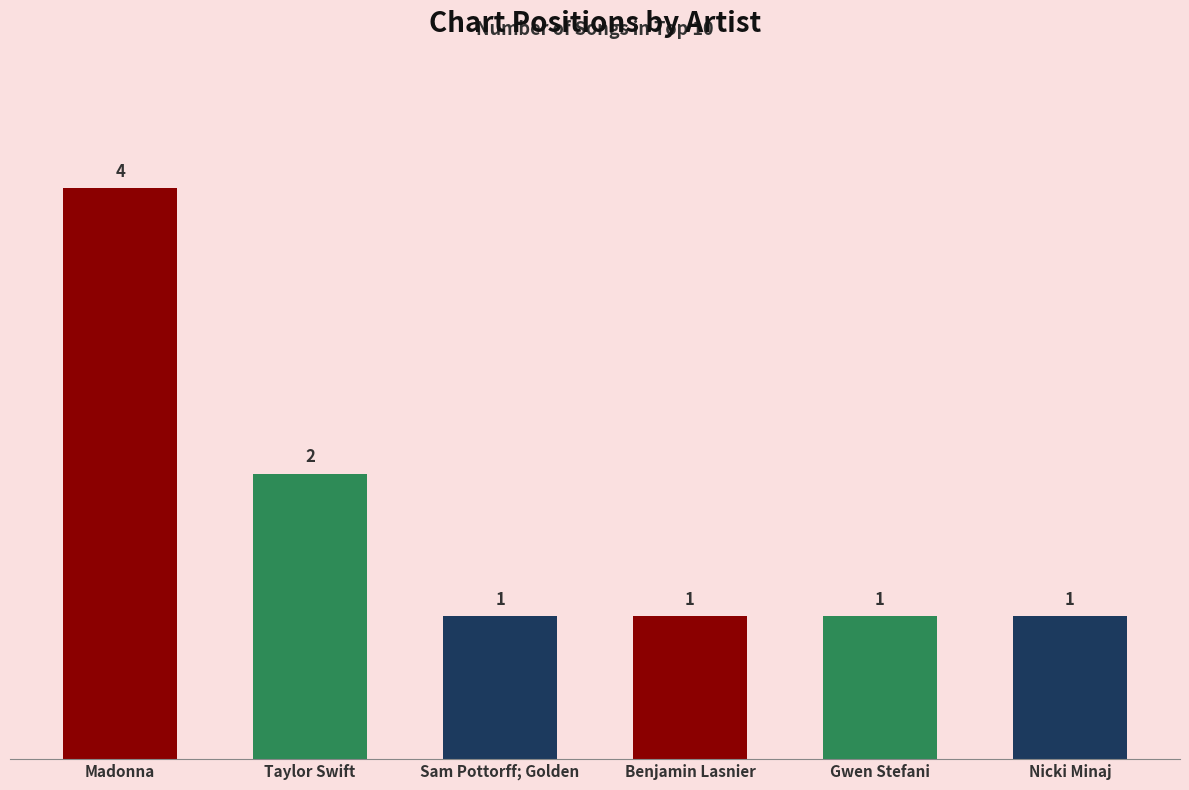

The value at Madonna is 4. True or false?

True